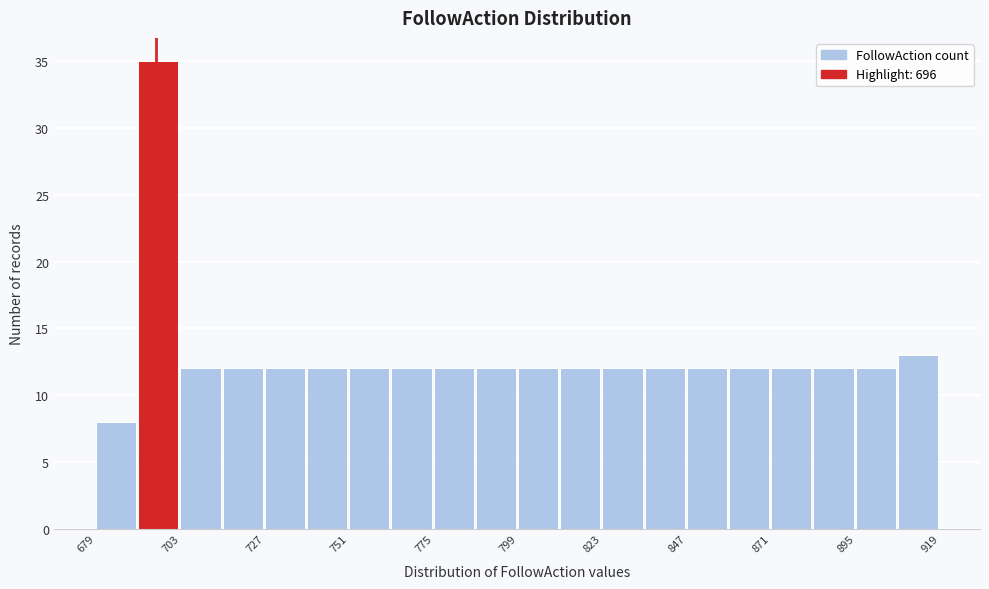

Read against the x-axis, roughly where is the centre of the tallest bar?

695